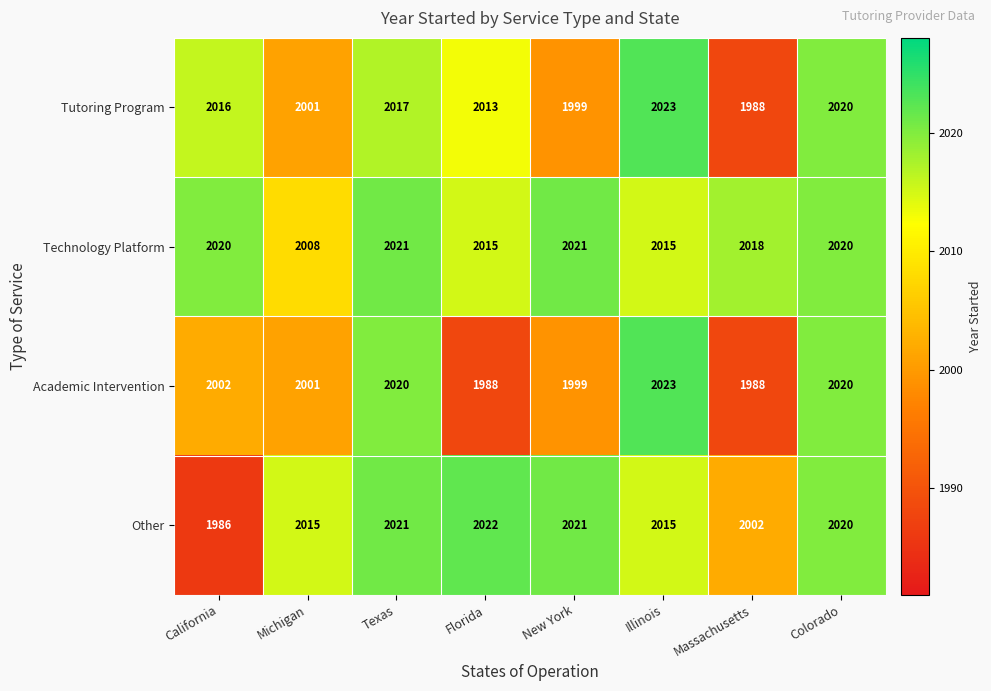

What is the sum of the Academic Intervention values at Texas and Colorado?

4040